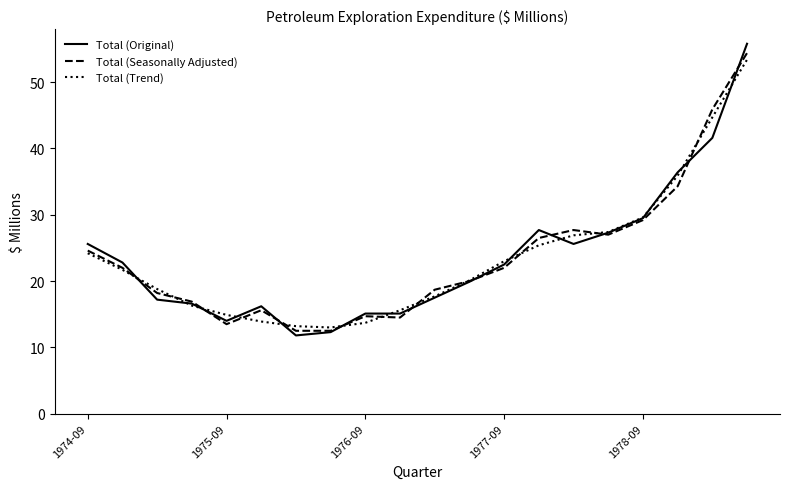

Which series has the widest spread of values?

Total (Original)